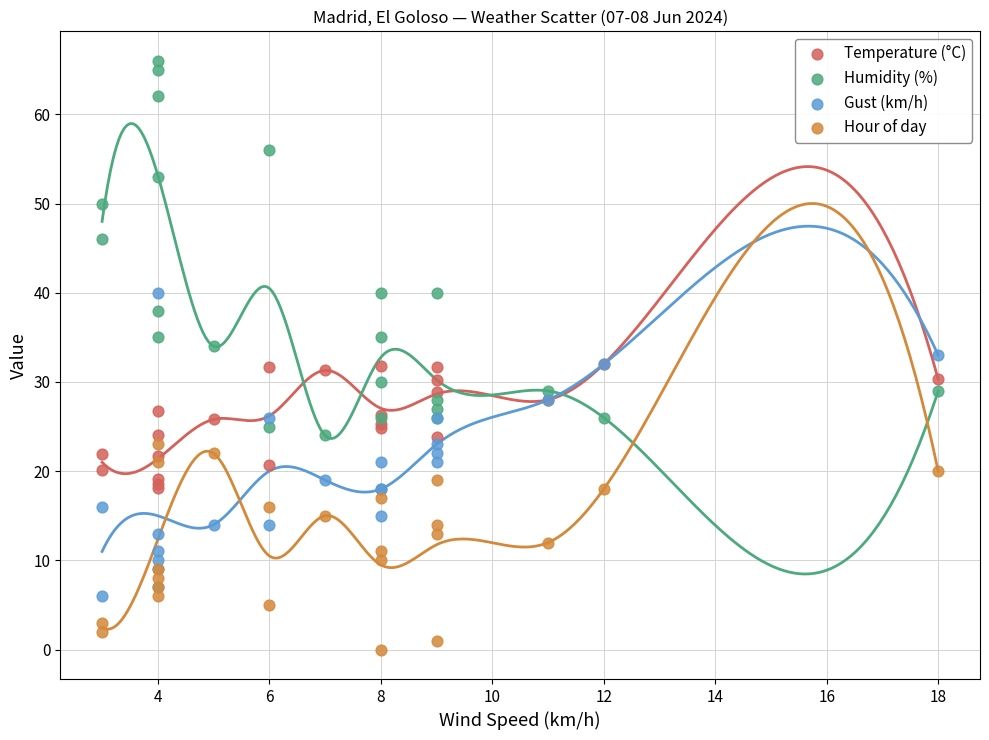

In the Humidity (%) series, what Y value is closest to 45?

46.0